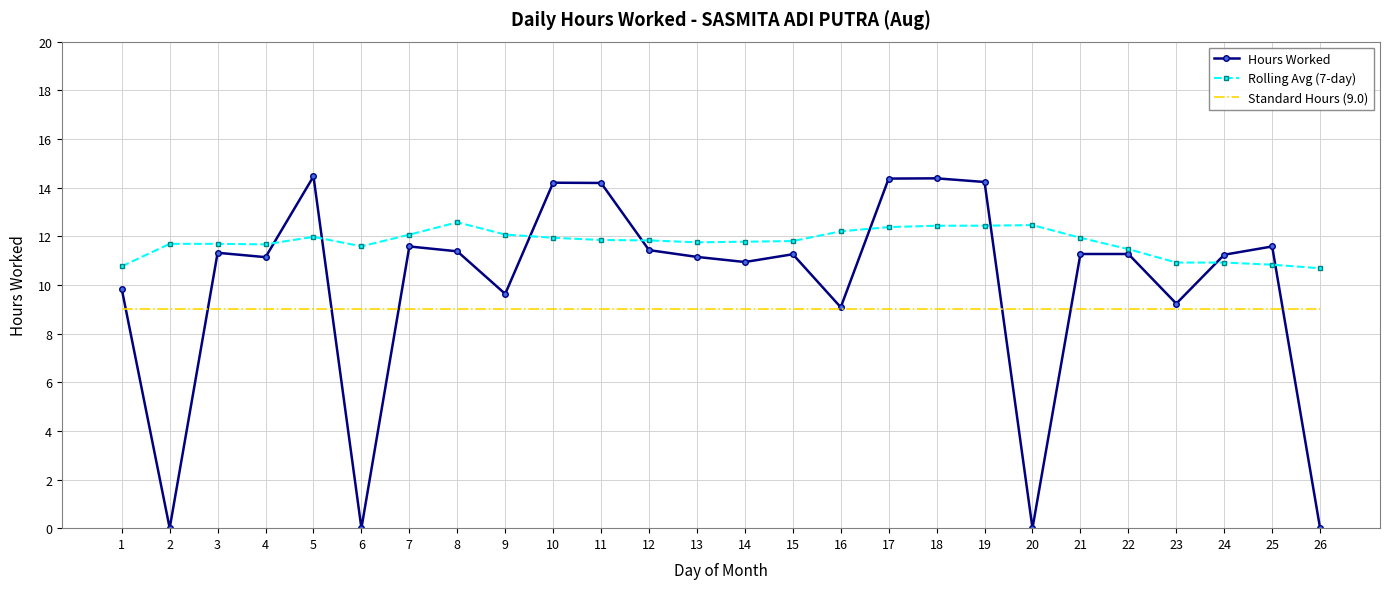

Rank the series by their maximum value, from highest to lowest.

Hours Worked, Rolling Avg (7-day), Standard Hours (9.0)